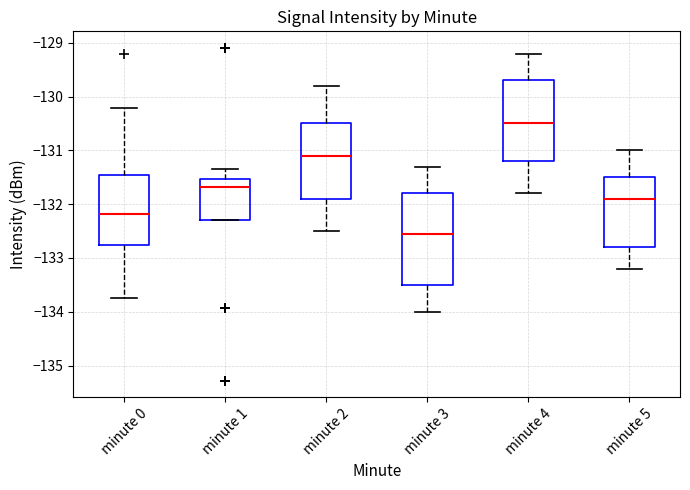

Where does the median line of the box for minute 1 sit on the y-axis? The values are not printed on the chart, so give them approximately, as read against the axis.

-131.7